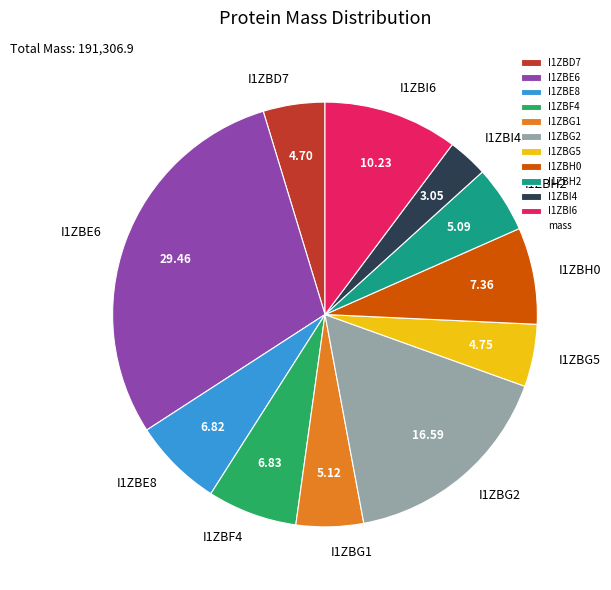

Which slice is the smallest?

I1ZBI4